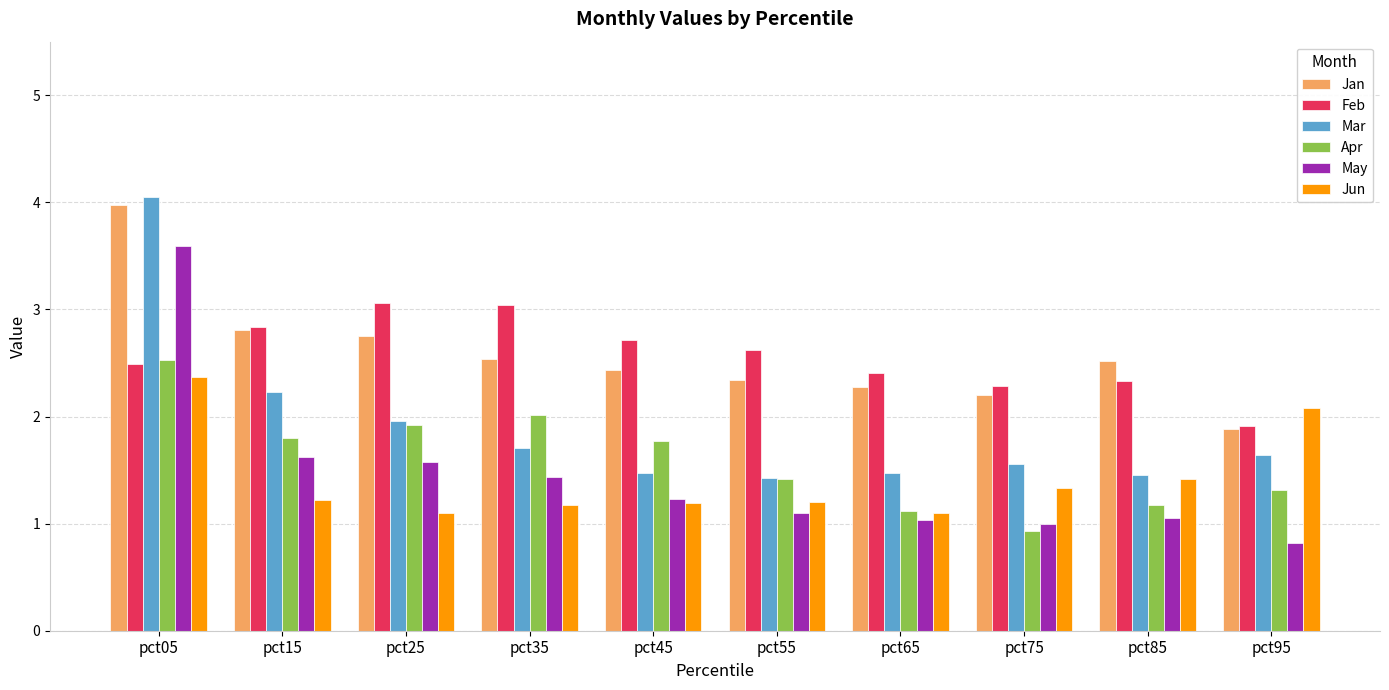

The value of May at pct05 is 6.3. True or false?

False